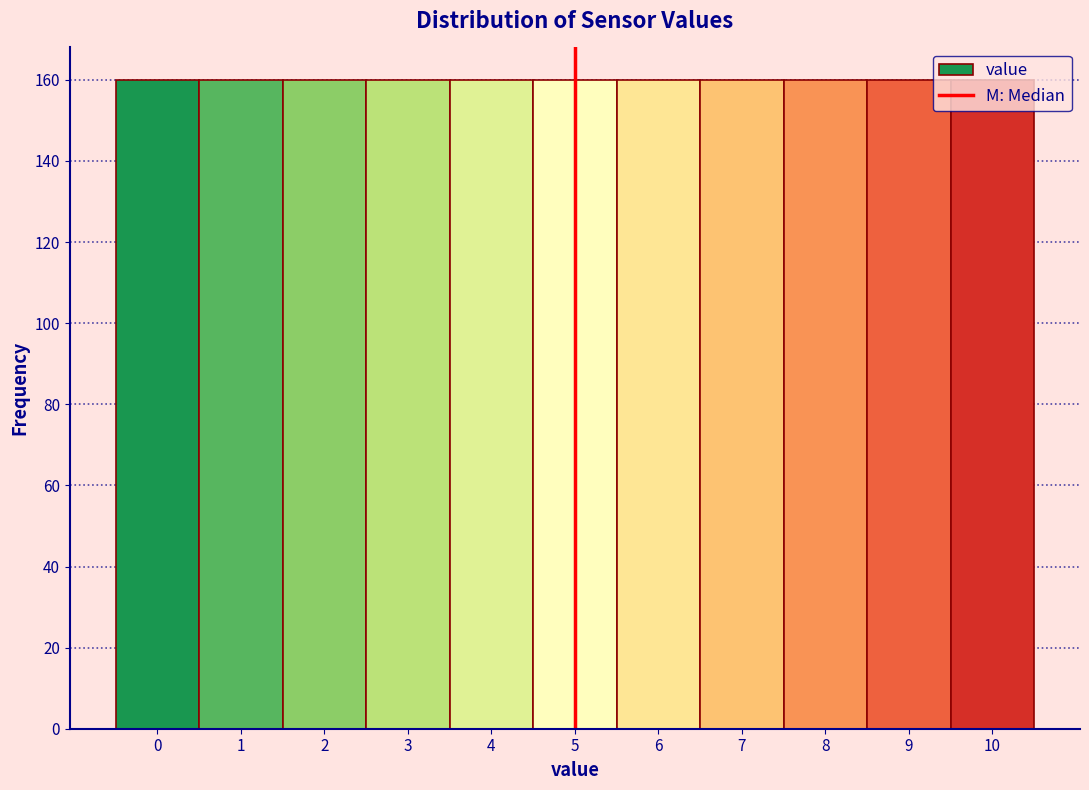

Reading left to right, transcribe this chart: for each bar, give the range it covers on the x-axis and its height. The values are not printed on the chart, so give them approximately, as read against the axis.

-0.5 to 0.5: 160
0.5 to 1.5: 160
1.5 to 2.5: 160
2.5 to 3.5: 160
3.5 to 4.5: 160
4.5 to 5.5: 160
5.5 to 6.5: 160
6.5 to 7.5: 160
7.5 to 8.5: 160
8.5 to 9.5: 160
9.5 to 10.5: 160